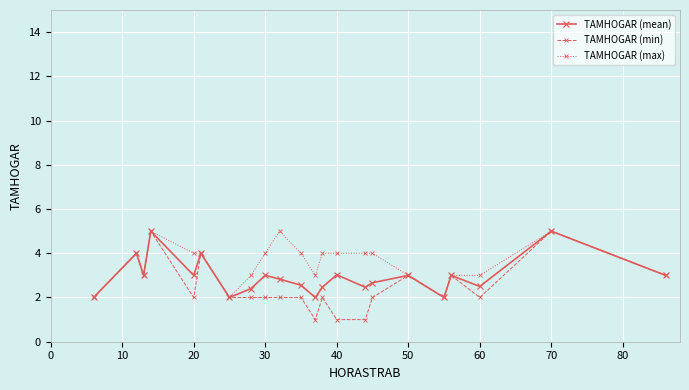

True or false: TAMHOGAR (min) has more than 0 points higher than both neighbors.

True